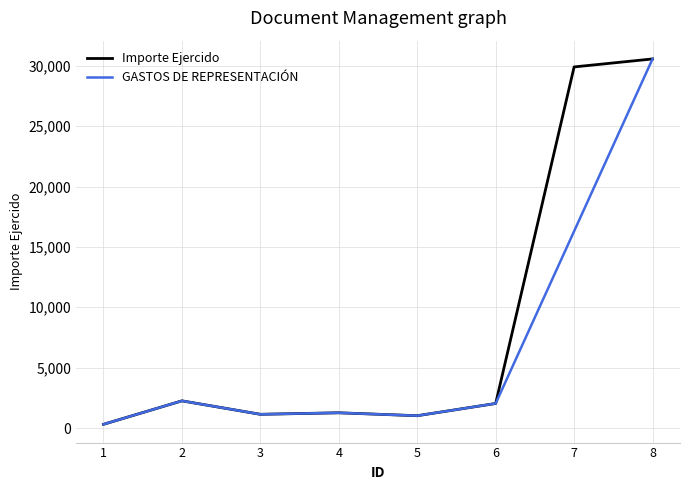

What is the sum of all values?

68486.7